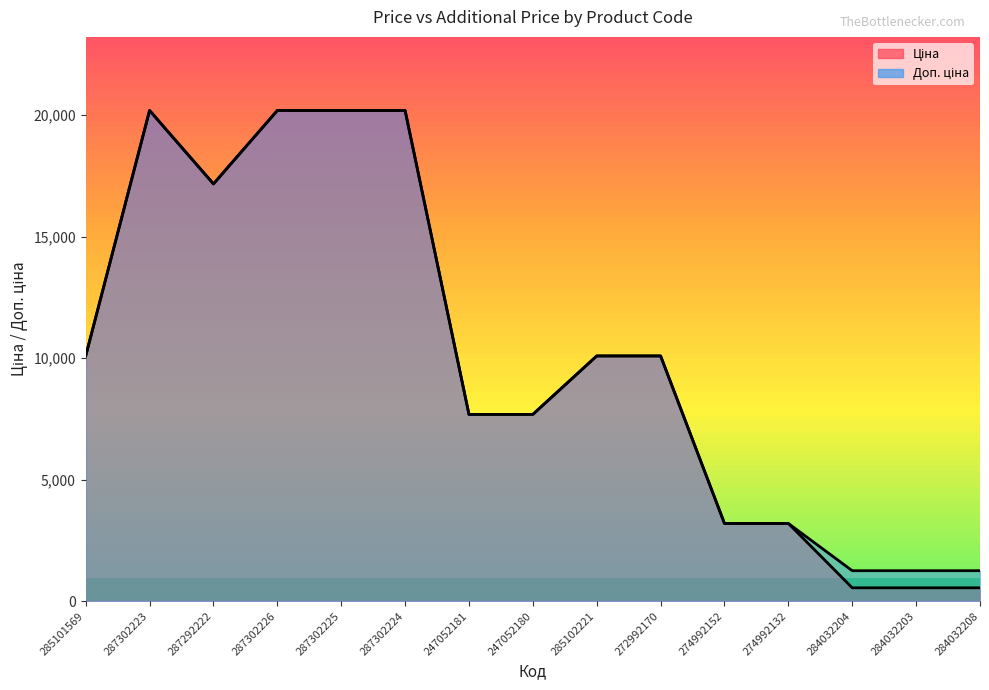

Rank the series at 287302223 from highest to lowest value.

Ціна, Доп. ціна